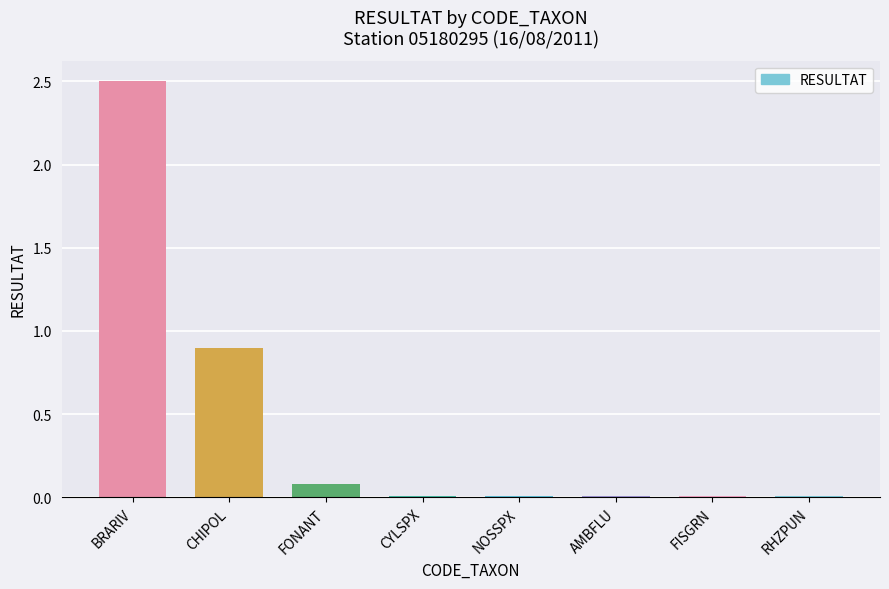

Is it true that the value at CHIPOL is 0.5?

False